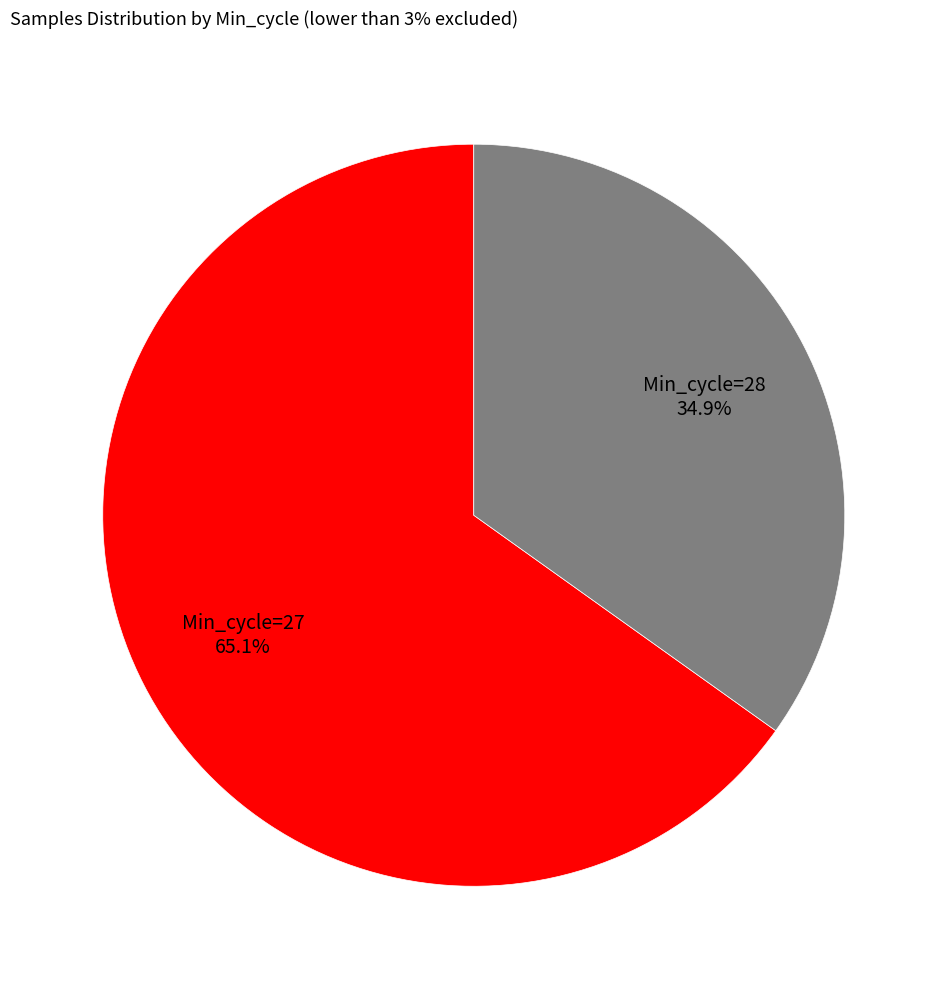

Combined, what portion of the pie is Min_cycle=27 and Min_cycle=28?

100.0%